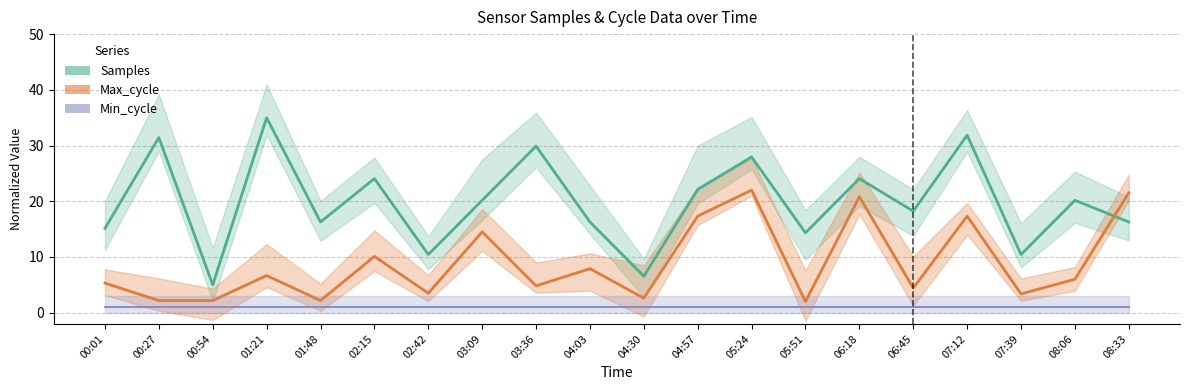

The value of Max_cycle at 00:27 is 0.5. True or false?

False